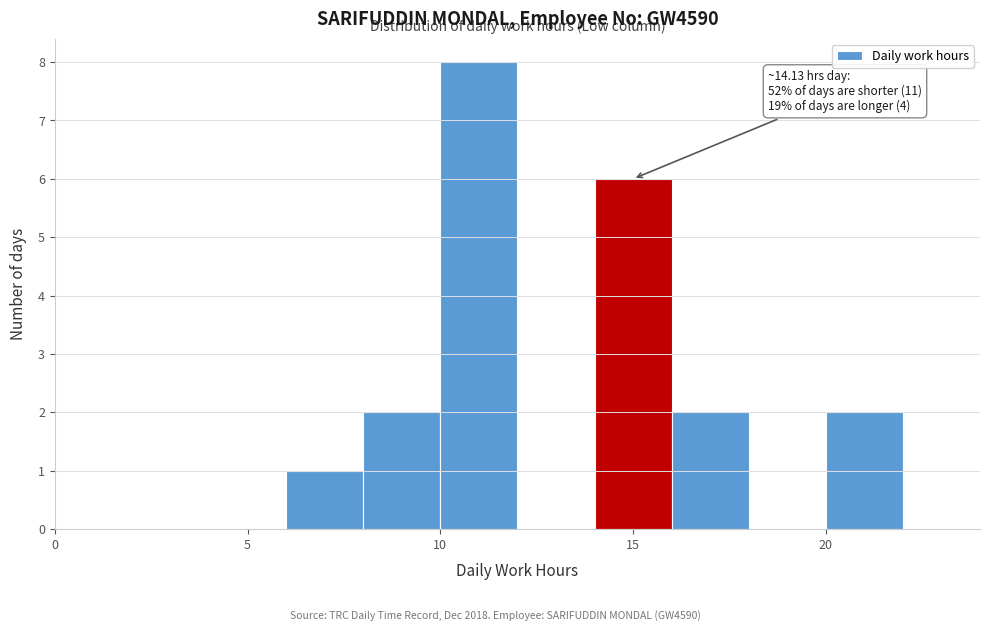

Which range on the x-axis has the tallest bar?

10 to 12